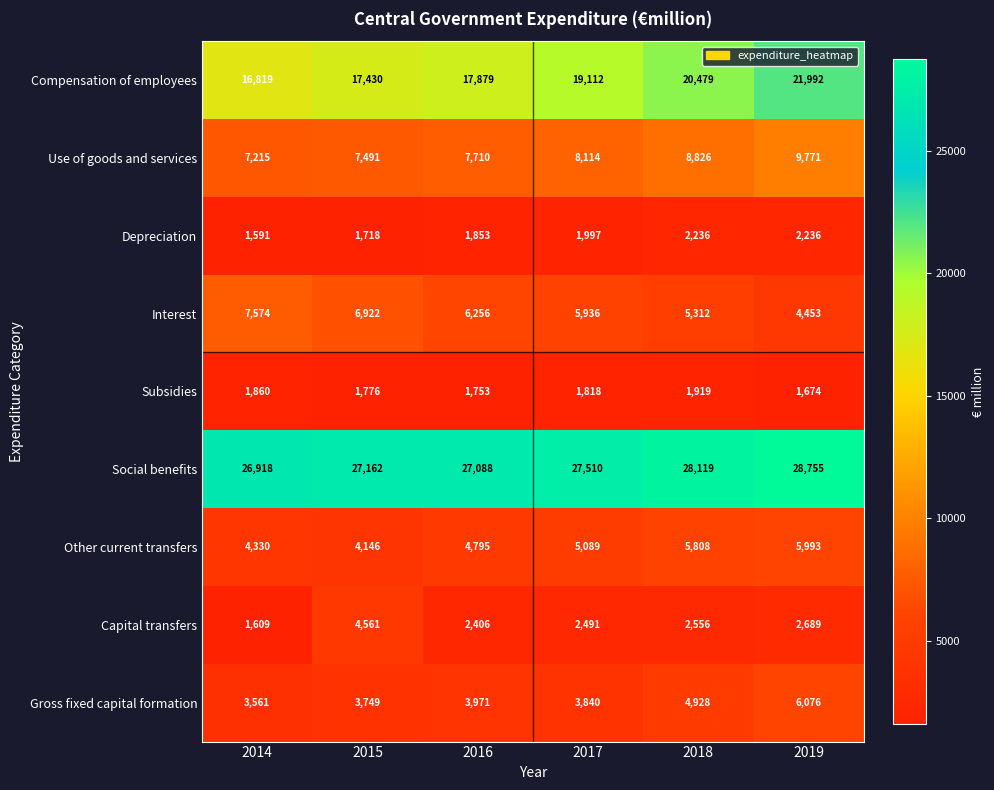

At how many categories does at least one series exceed 15418?

6